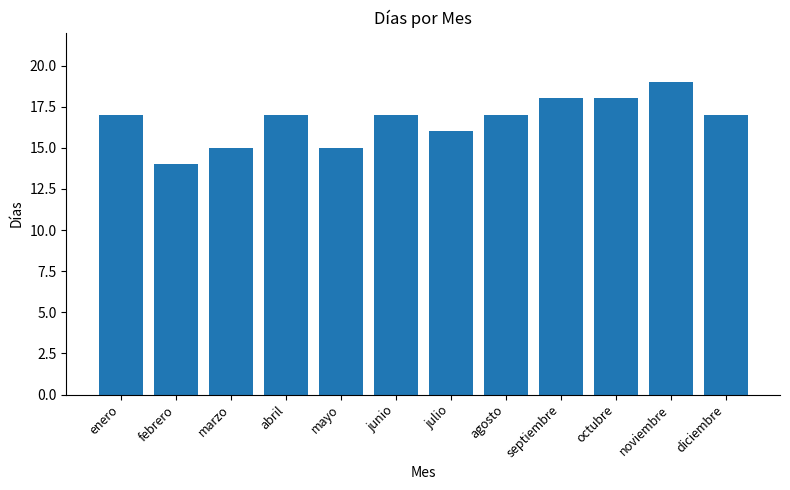

At which label is the value closest to 16?

julio